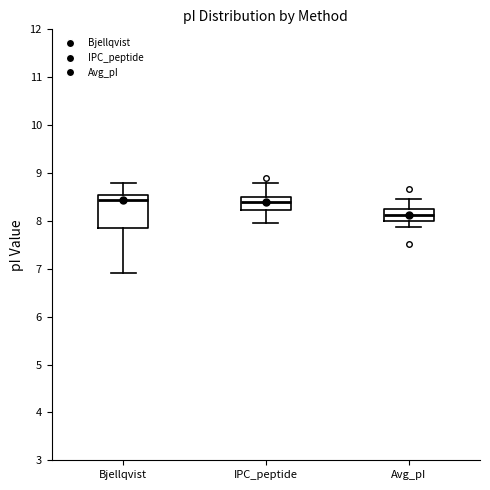

Which box is the tallest, from its lower edge to its upper edge?

Bjellqvist